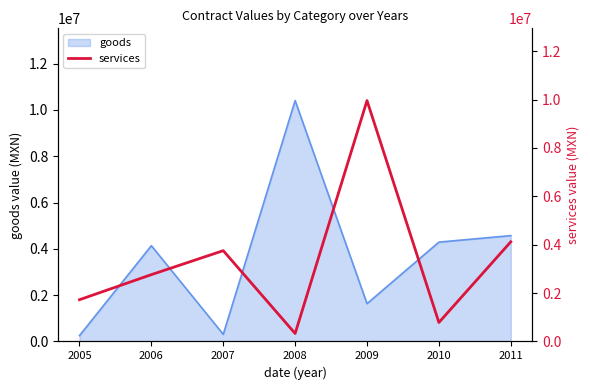

How many data points are less than 2762930?

3